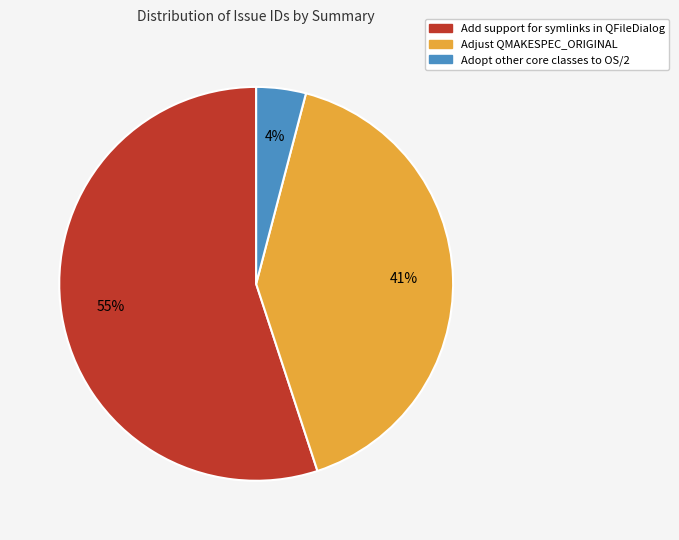

The Adjust QMAKESPEC_ORIGINAL slice represents 26% of the pie. True or false?

False